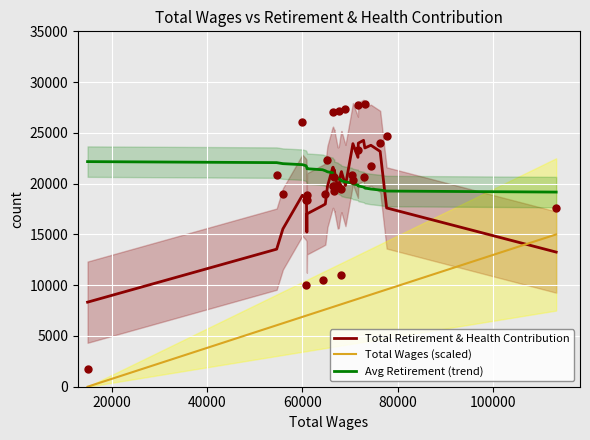

Which series contains the highest Y value?

Total Retirement & Health Contribution